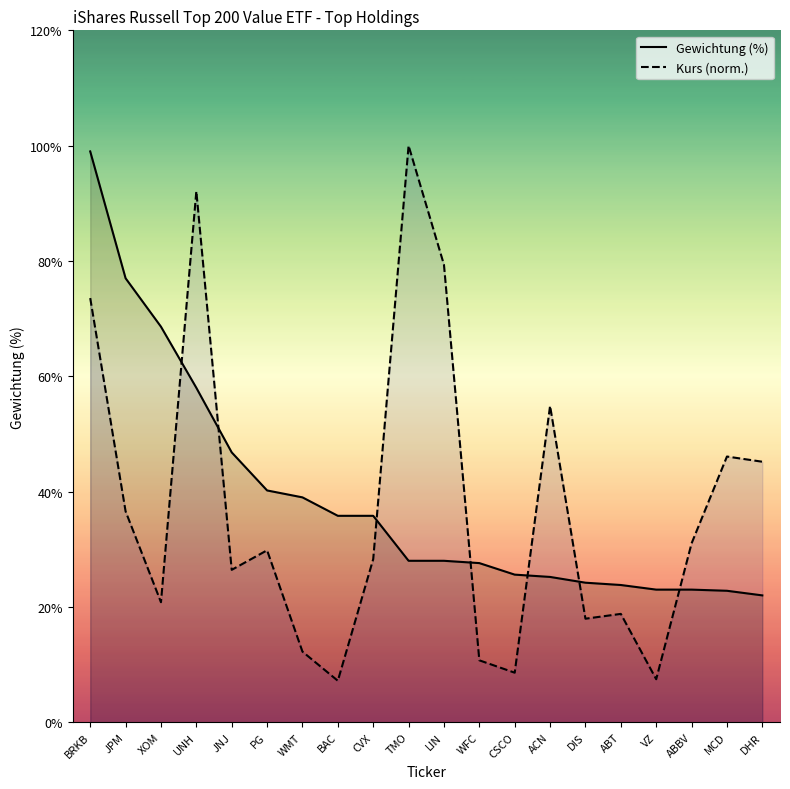

Reading left to right, what are all the values shown in this chart?

Gewichtung (%): 5.0	3.9	3.4	2.9	2.3	2.0	1.9	1.8	1.8	1.4	1.4	1.4	1.3	1.3	1.2	1.2	1.1	1.1	1.1	1.1
Kurs (norm.): 3.7	1.8	1.0	4.6	1.3	1.5	0.6	0.4	1.4	5.0	4.0	0.5	0.4	2.7	0.9	0.9	0.4	1.6	2.3	2.3